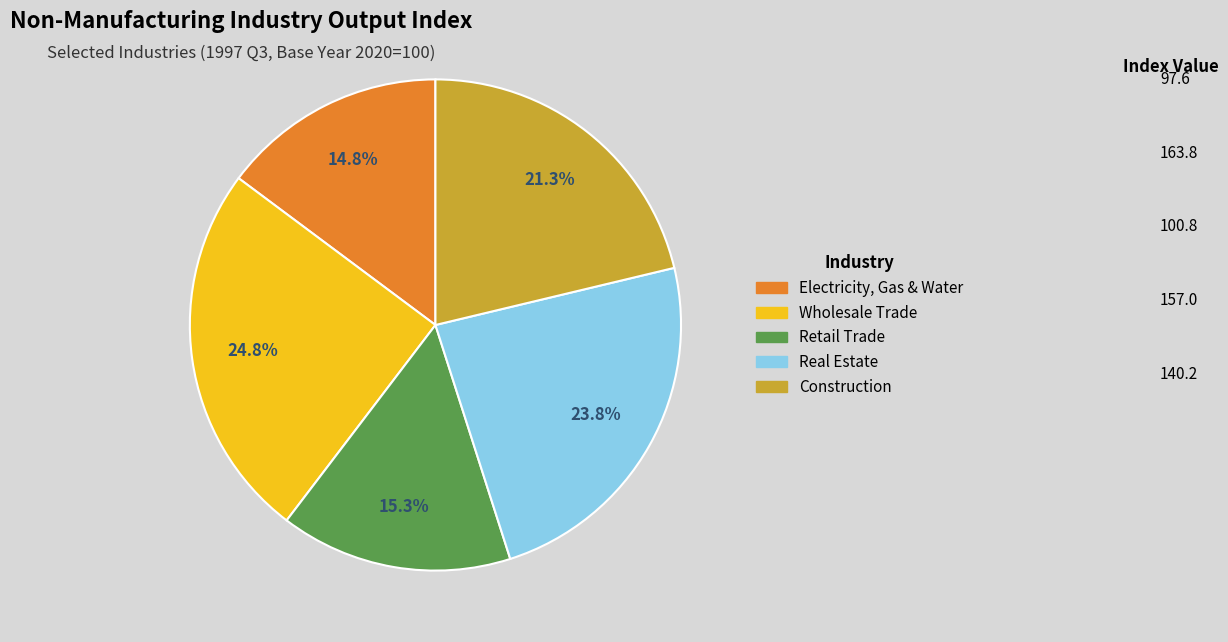

Is there any slice that represents more than half of the pie?

No